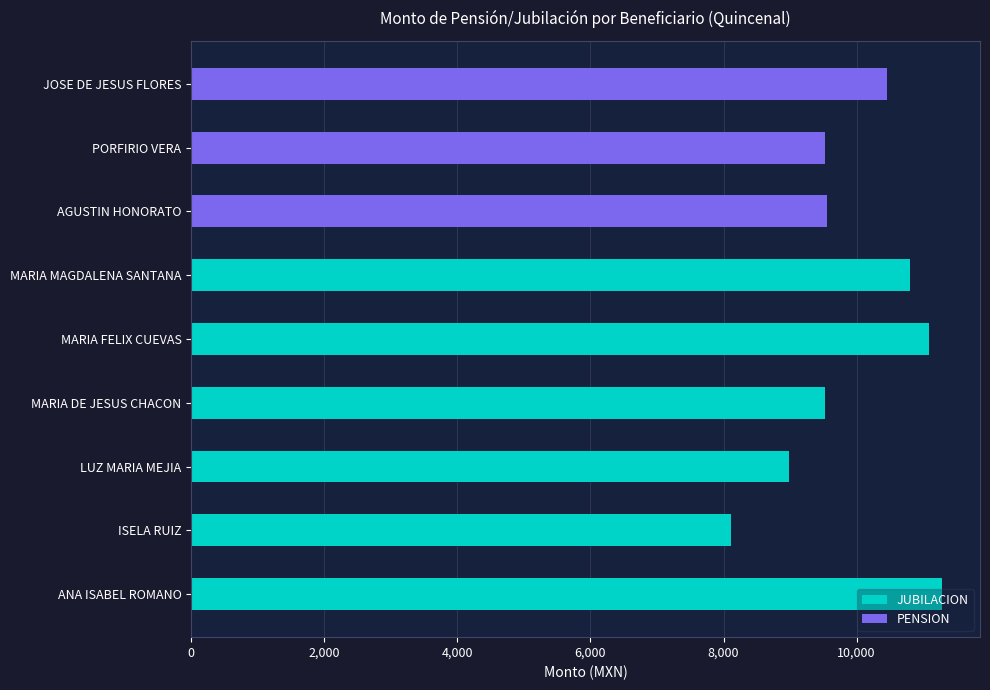

What is the difference between the second highest and second lowest values in the JUBILACION series?

2104